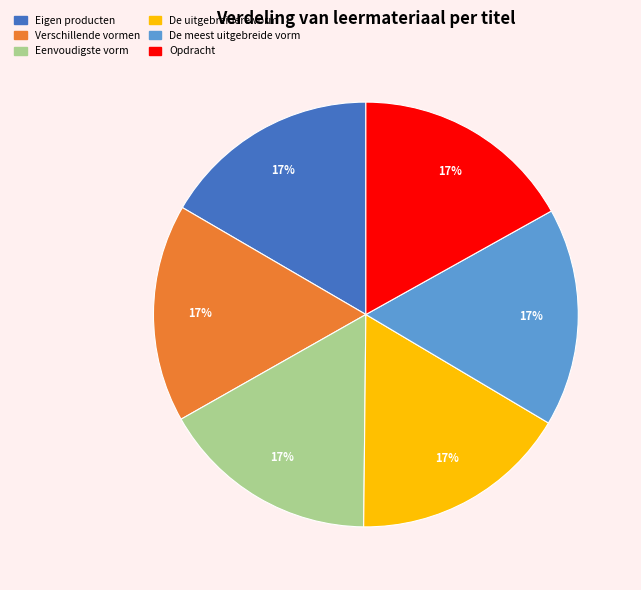

The Opdracht slice represents 31% of the pie. True or false?

False